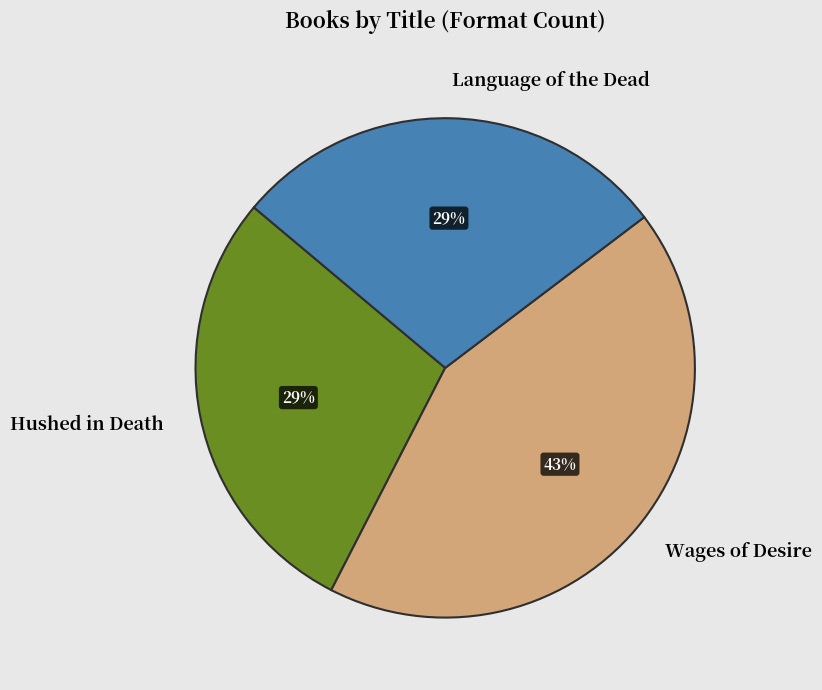

Is there any slice that represents more than half of the pie?

No